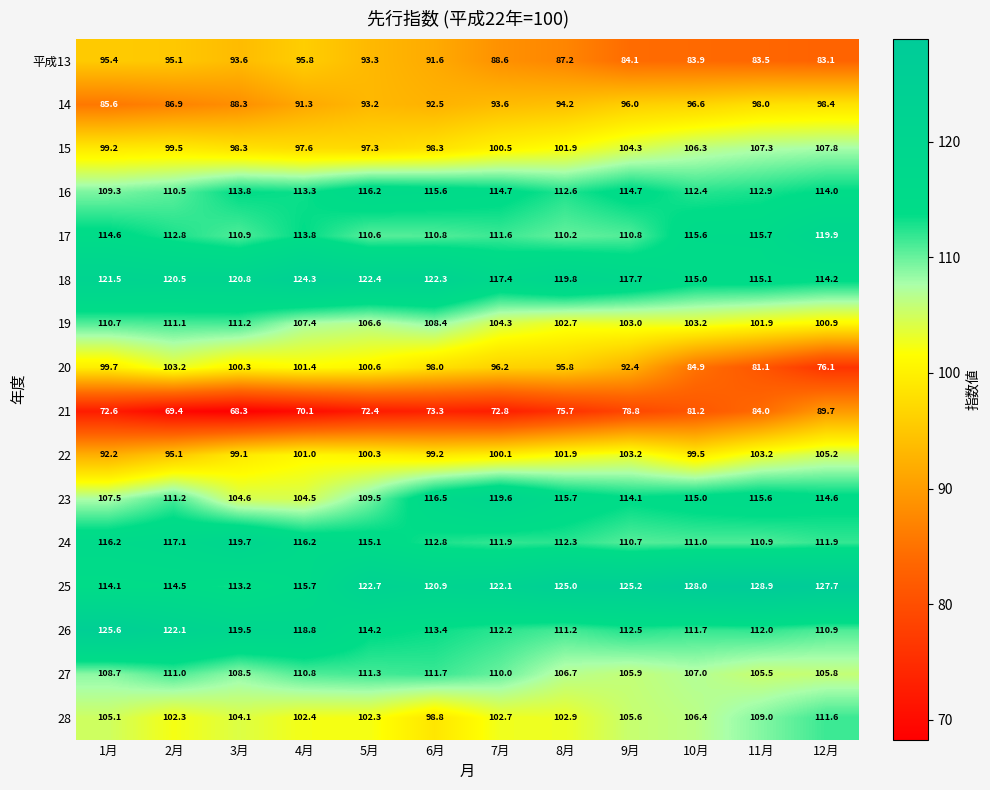

What is the total value across all series at 7月?

1678.3